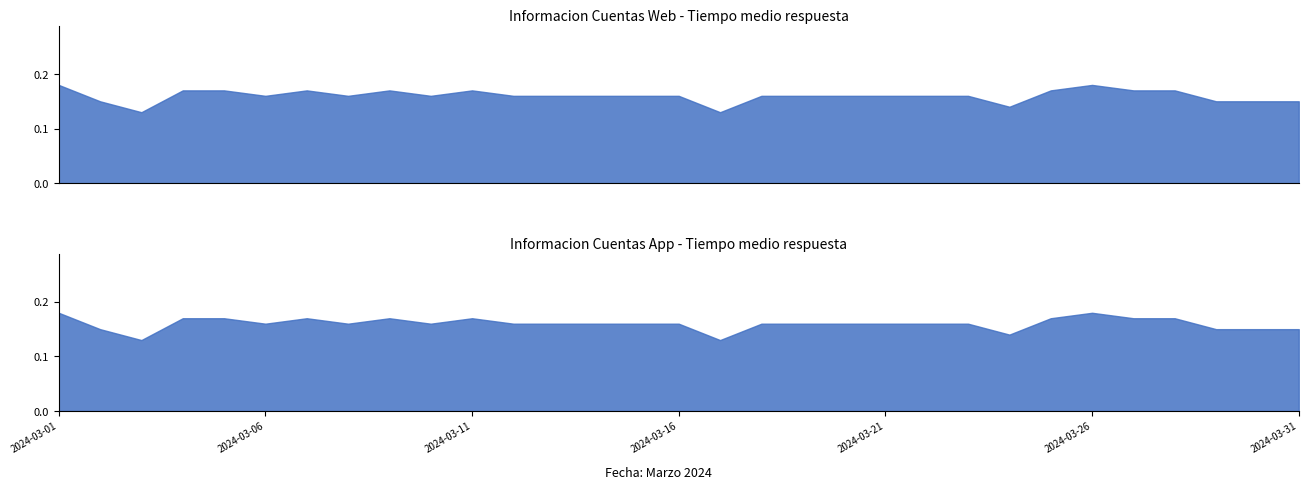

True or false: Informacion Cuentas App and Confirmacion de Fondos FCS intersect in this chart.

False